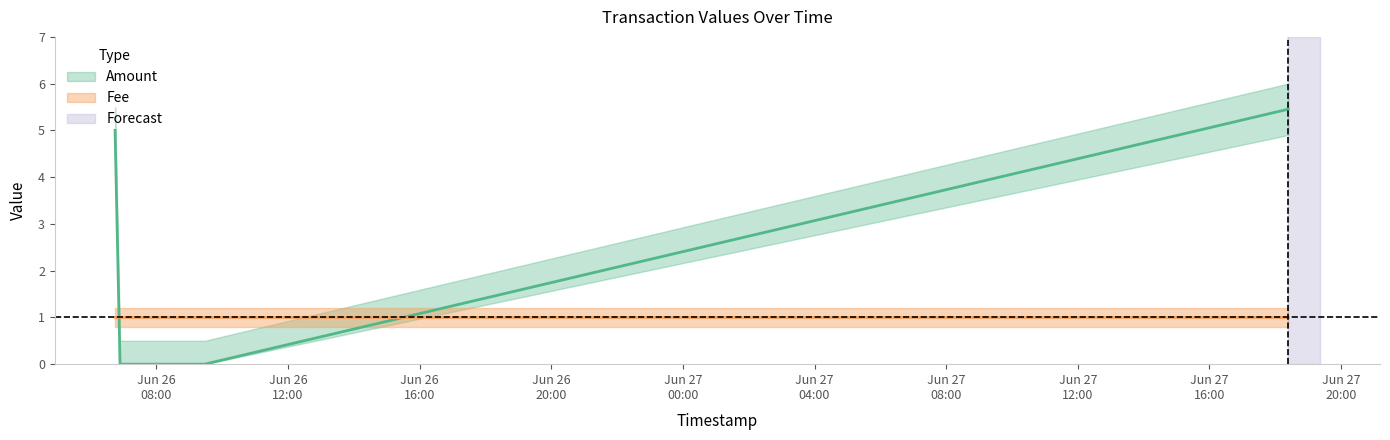

True or false: Amount_upper and Amount_lower intersect in this chart.

False